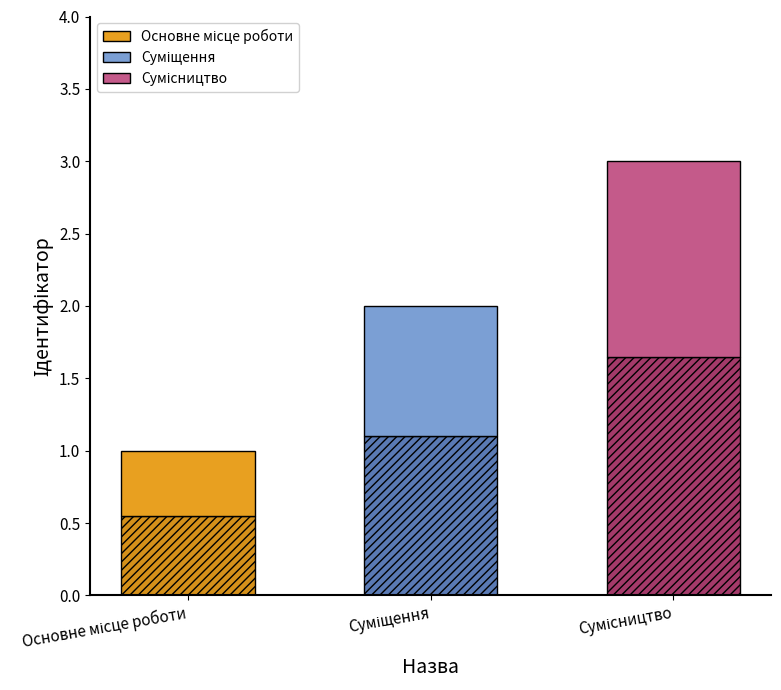

Reading left to right, what are all the values shown in this chart?

1	2	3